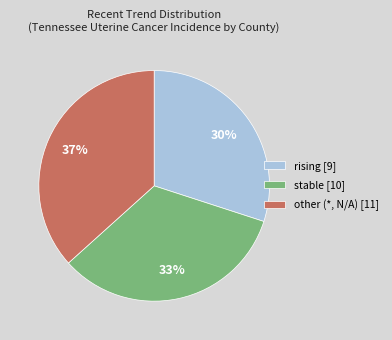

True or false: rising accounts for 64% of the total.

False